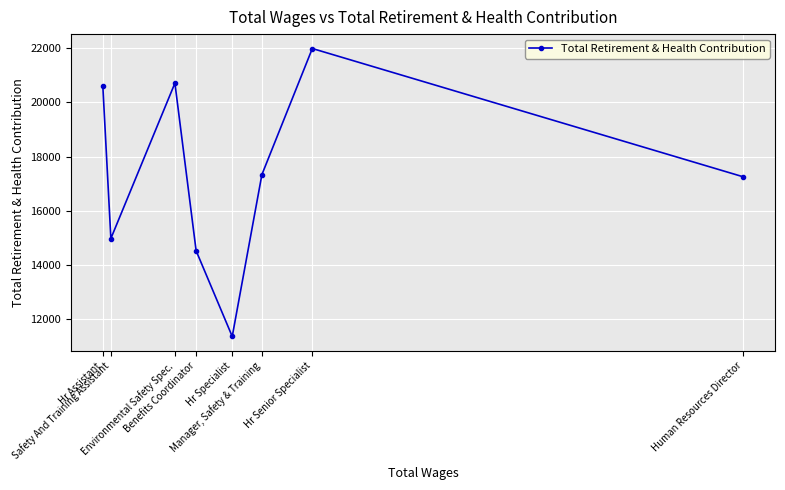

What is the approximate value at Manager, Safety & Training, to the nearest 10?

17330